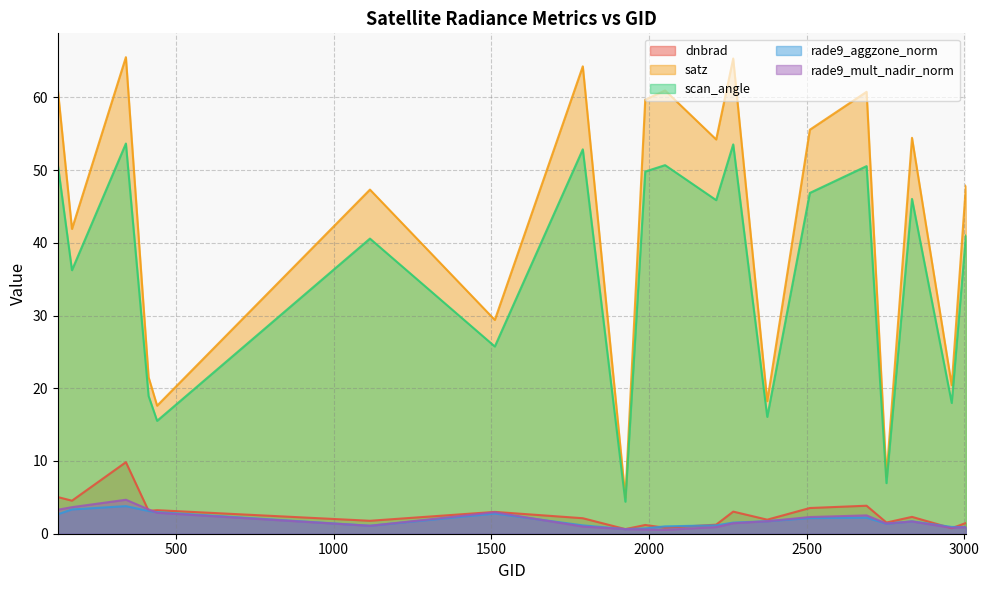

True or false: satz and rade9_mult_nadir_norm intersect in this chart.

False